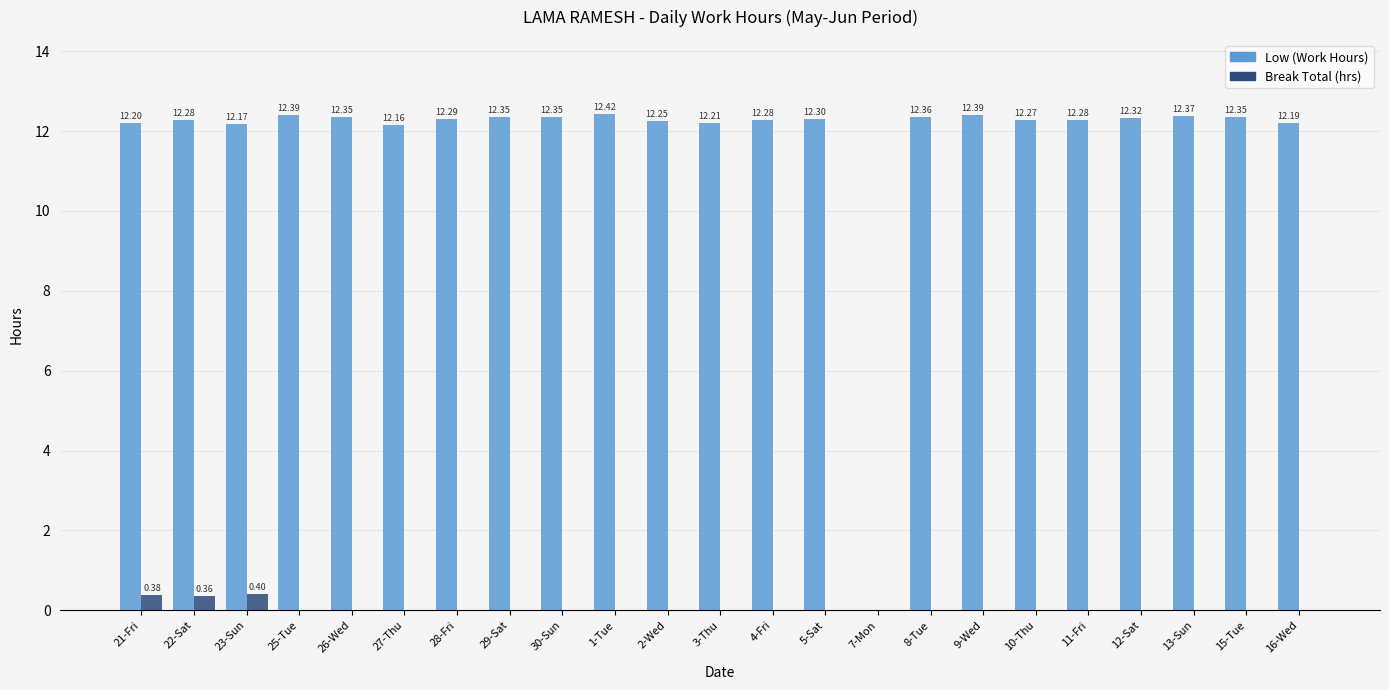

Which series has the largest total across all categories?

Low (Work Hours)